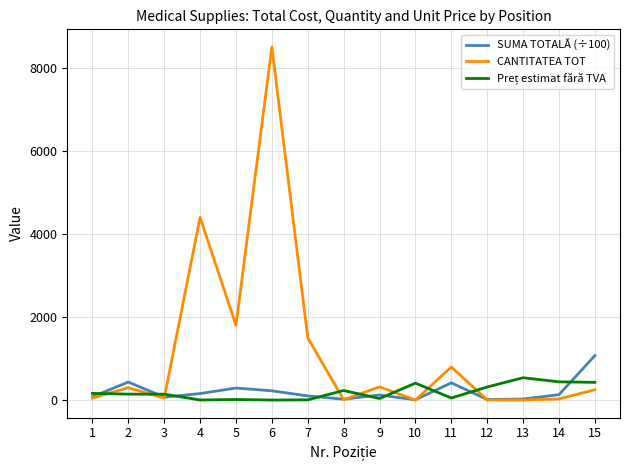

Between 1 and 5, which series saw the biggest shift?

CANTITATEA TOT